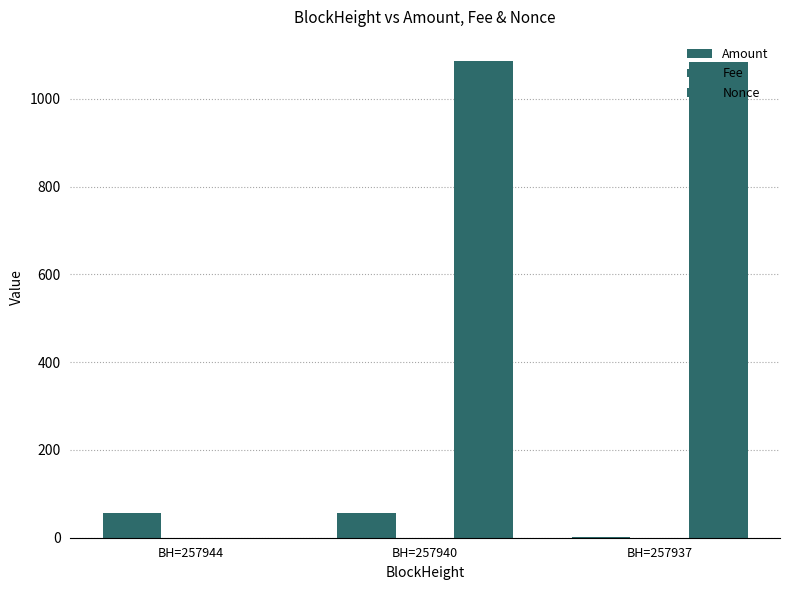

Is it true that Nonce equals -377.7 at BH=257944?

False